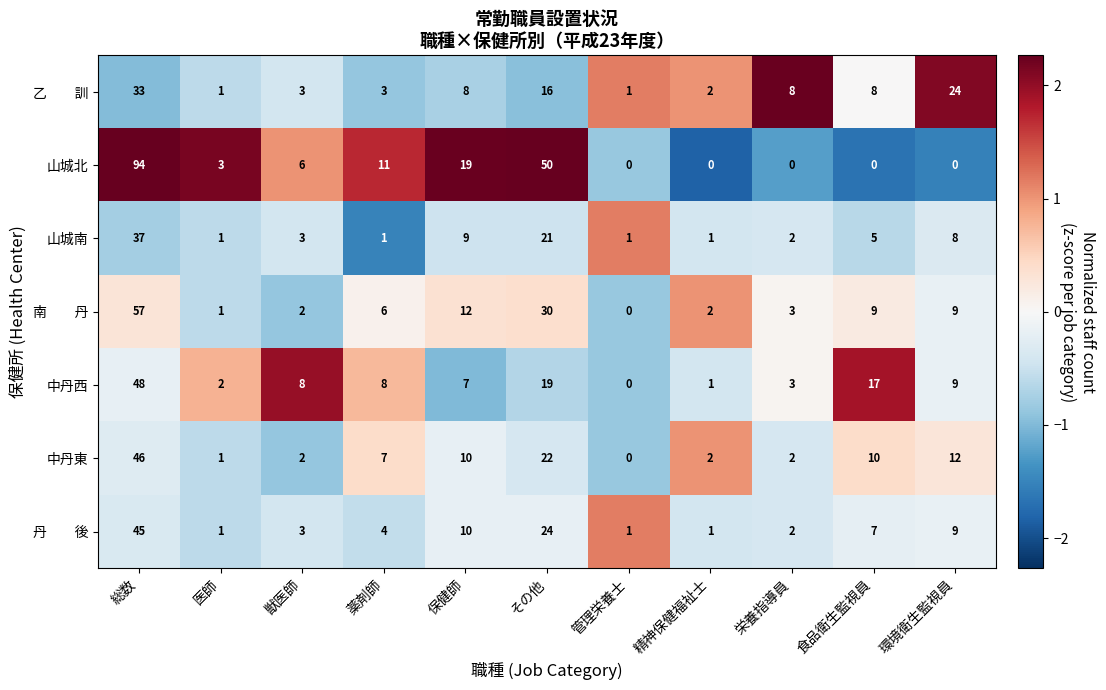

At which category is the sum across all series the highest?

総数